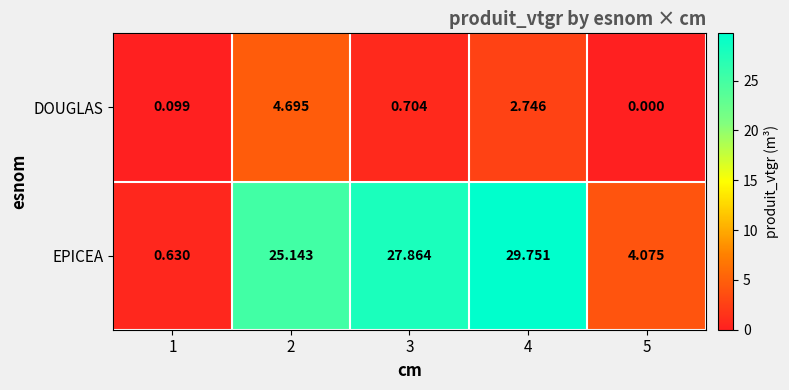

Is the value of EPICEA at 2 greater than the value of DOUGLAS at 4?

Yes